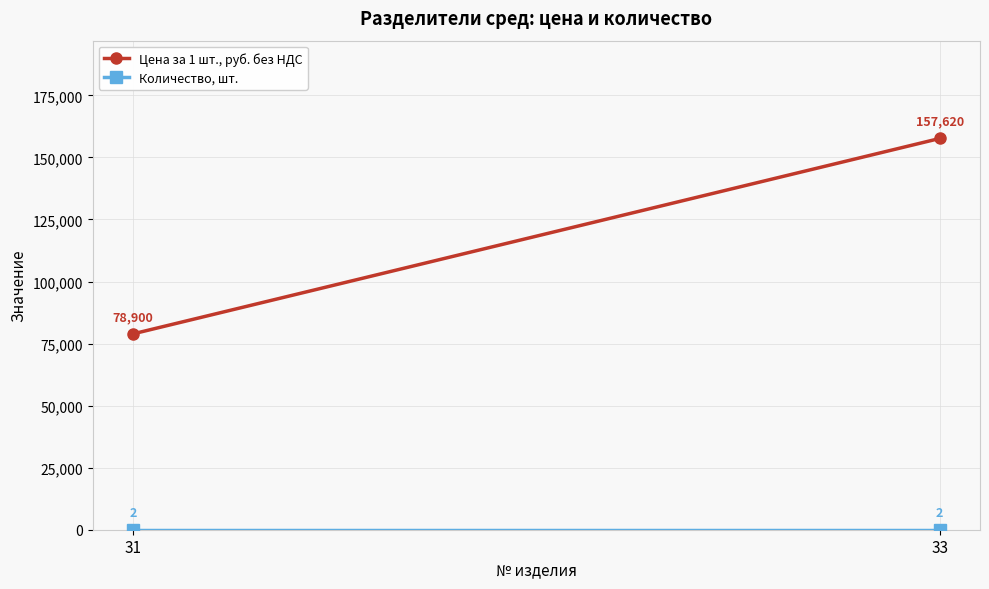

How many distinct data groups are displayed?

2